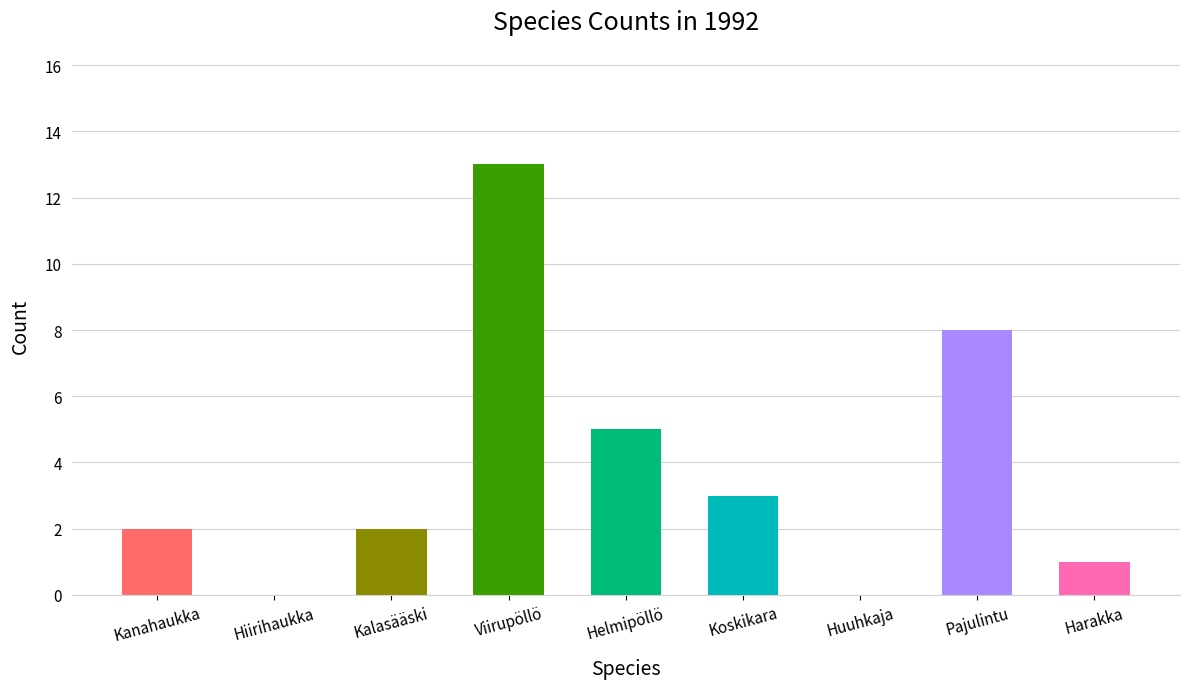

Between Pajulintu and Kanahaukka, which is larger?

Pajulintu